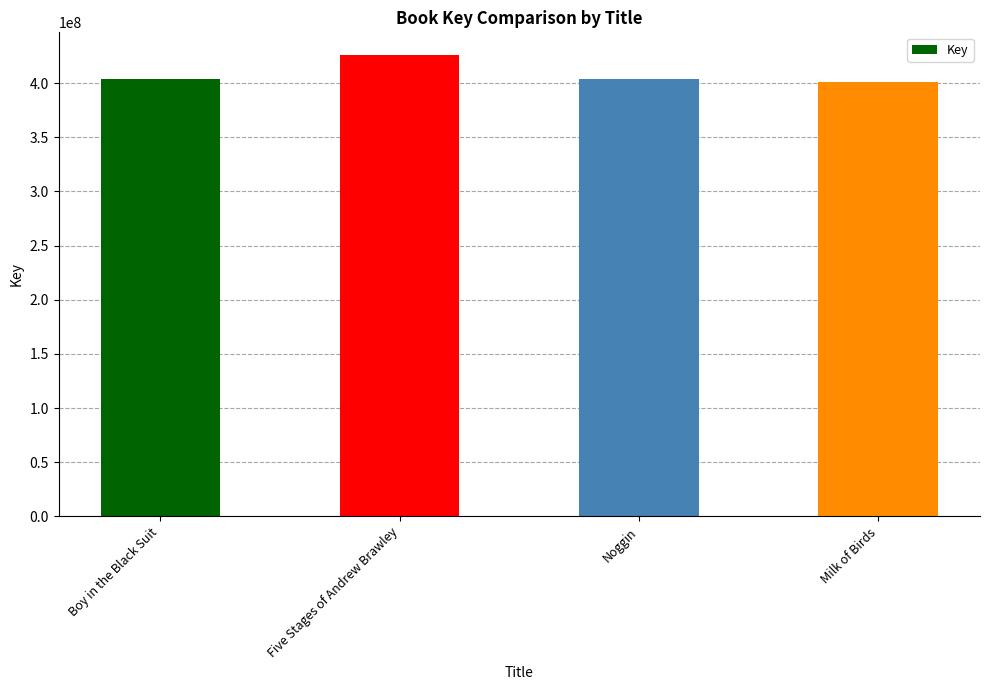

What is the label of the 4th bar from the right?

Boy in the Black Suit